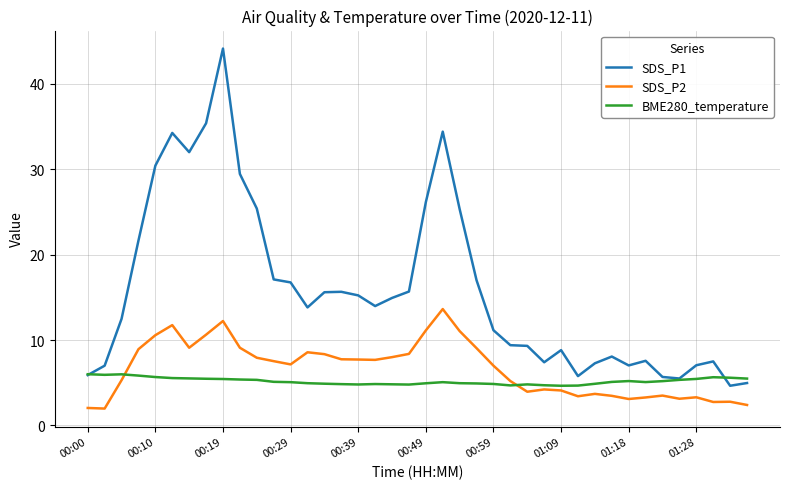

List the series in order of their peak value, highest first.

SDS_P1, SDS_P2, BME280_temperature